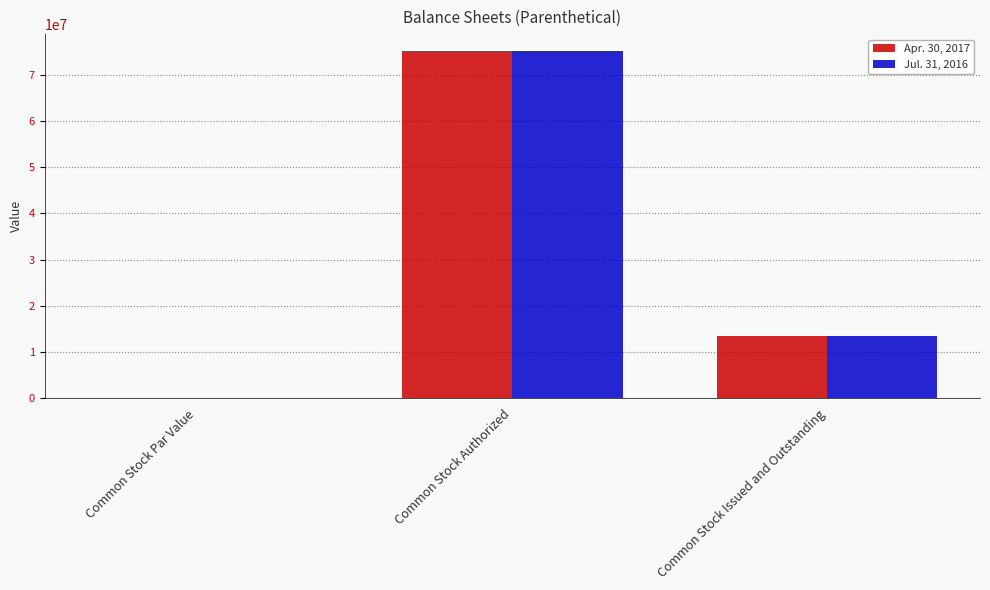

What is the difference between the Jul. 31, 2016 values at Common Stock Par Value and Common Stock Issued and Outstanding?

13470000.0